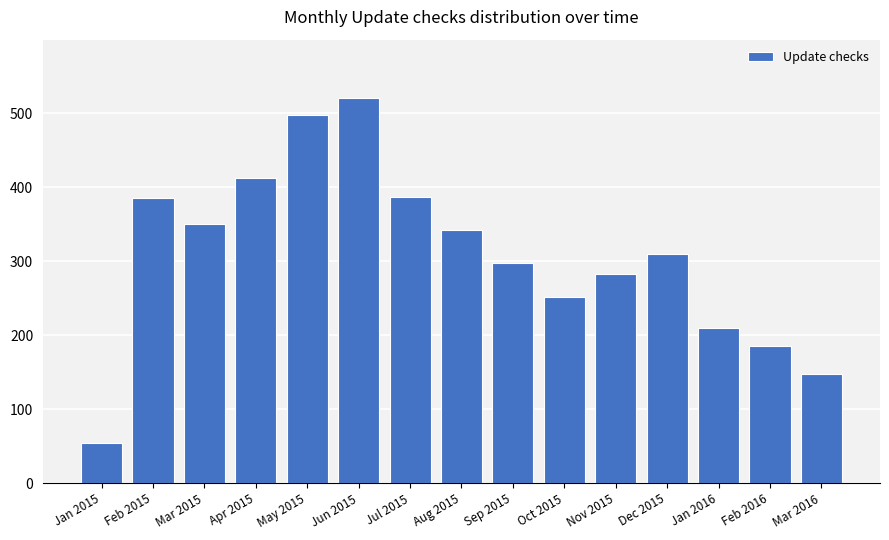

At which label does the data first exceed 310?

Feb 2015